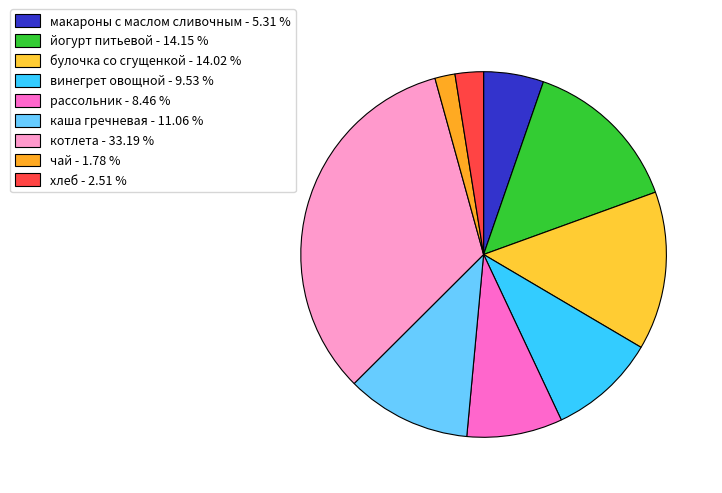

To the nearest percent, what is the average slice percentage?

11%